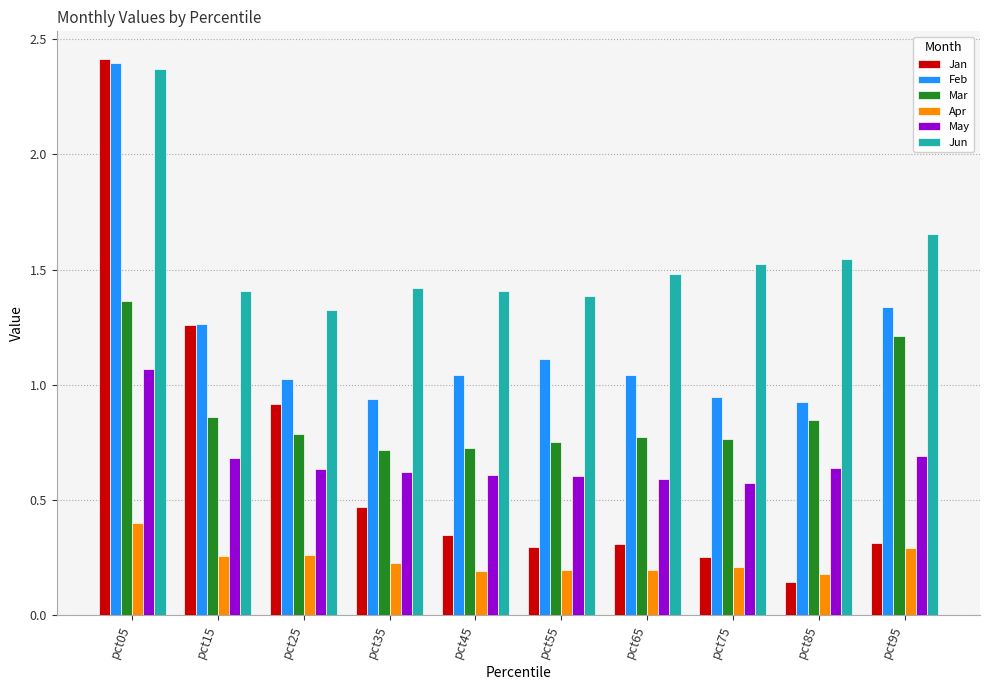

What is the spread (max minus min) of values at pct05?

2.0